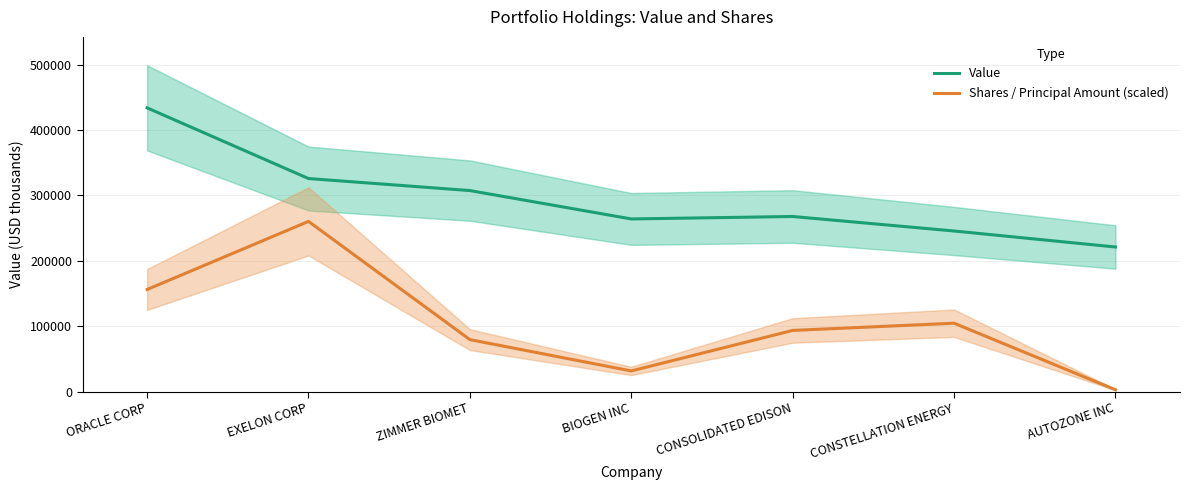

At ZIMMER BIOMET, list the series in order from largest to smallest.

Value, Shares / Principal Amount (scaled)